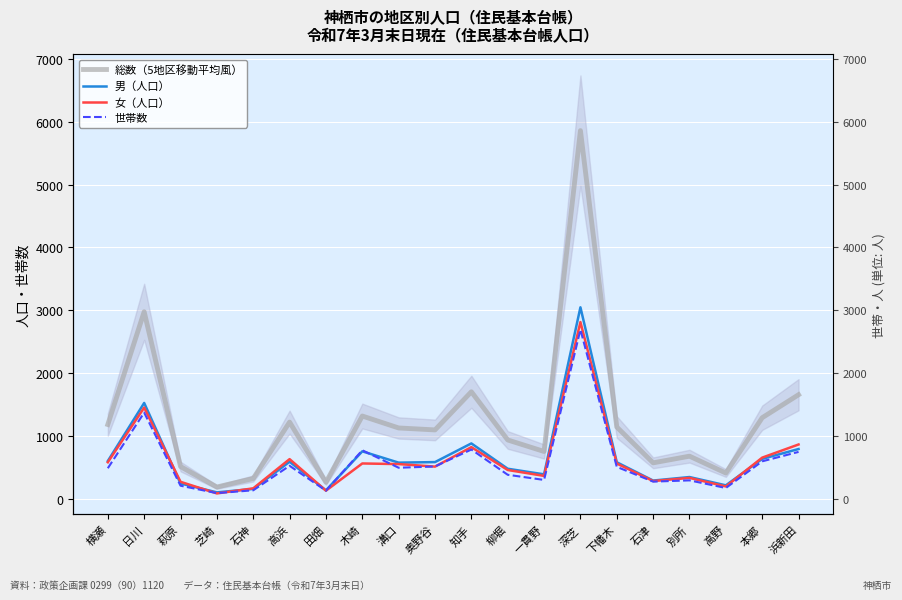

Which series ends up on top after the final intersection of 女（人口） and 男（人口）?

女（人口）